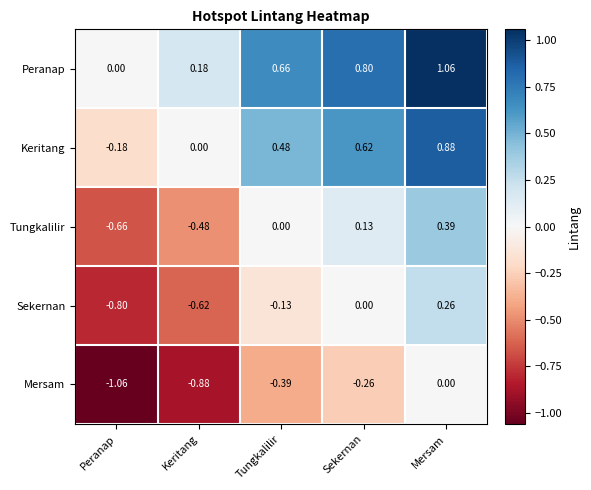

At which label is Sekernan closest to 0?

Sekernan